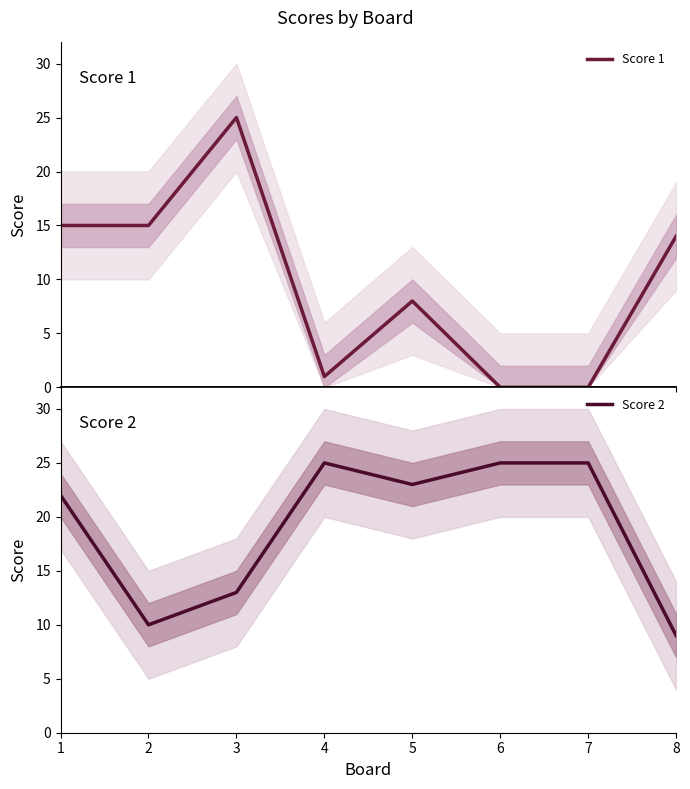

True or false: Score 1 has a value of 8 at 5.

True